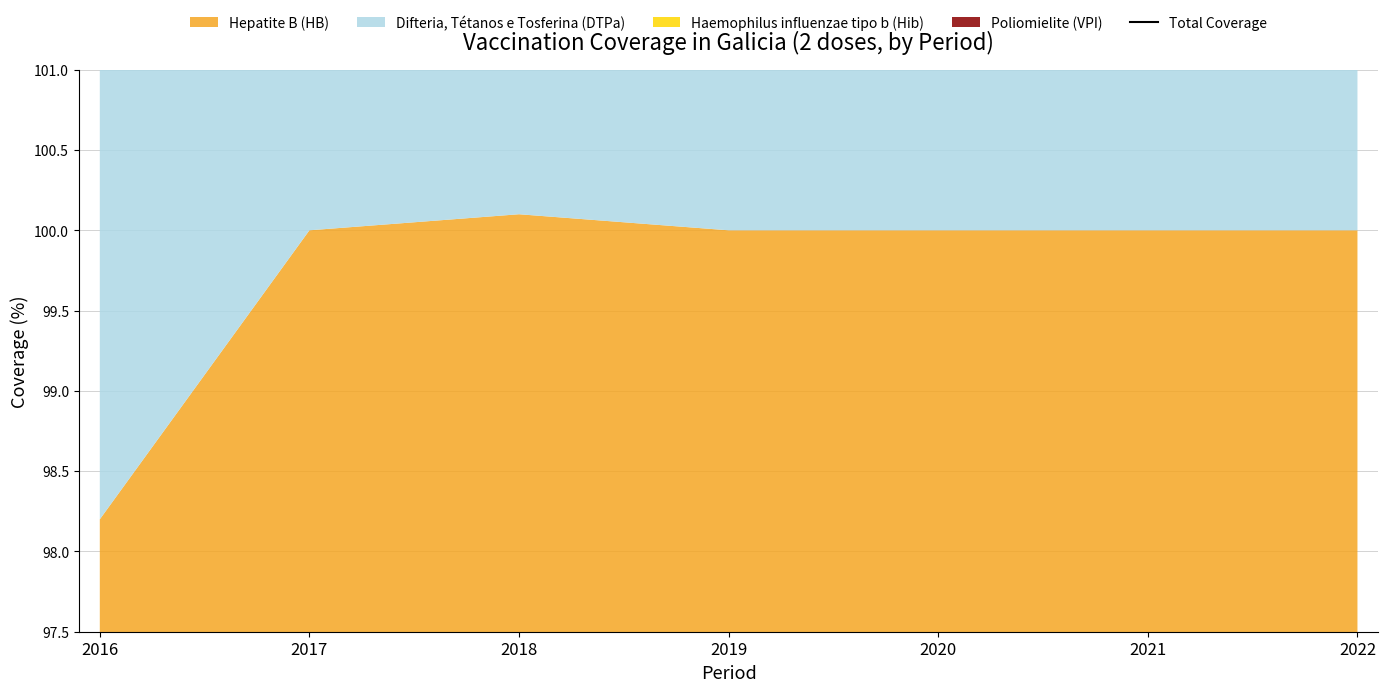

What is the approximate value at 2018?

399.8